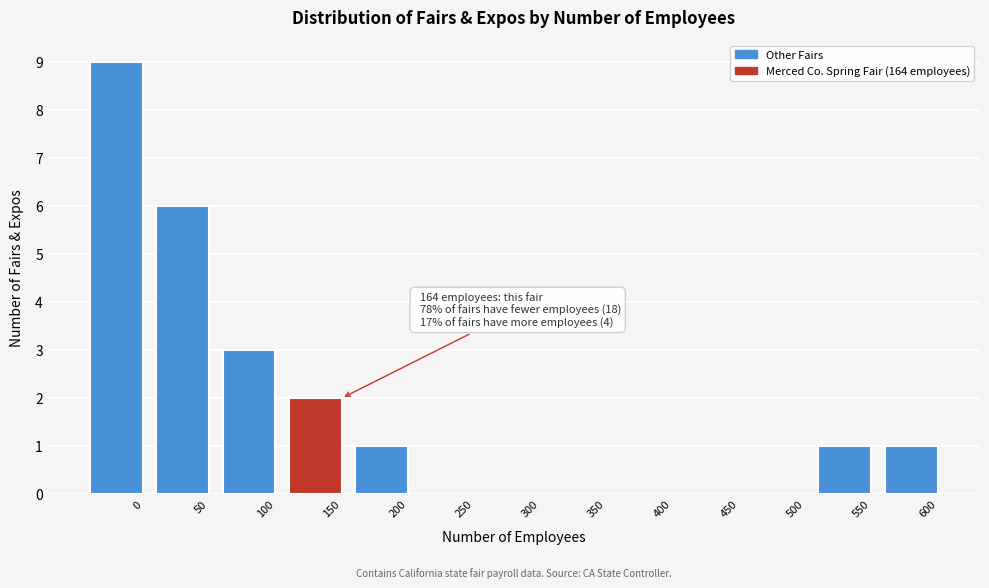

Reading left to right, extract all data points from this chart.

0=9	50=6	100=3	150=2	200=1	250=0	300=0	350=0	400=0	450=0	500=0	550=1	600=1